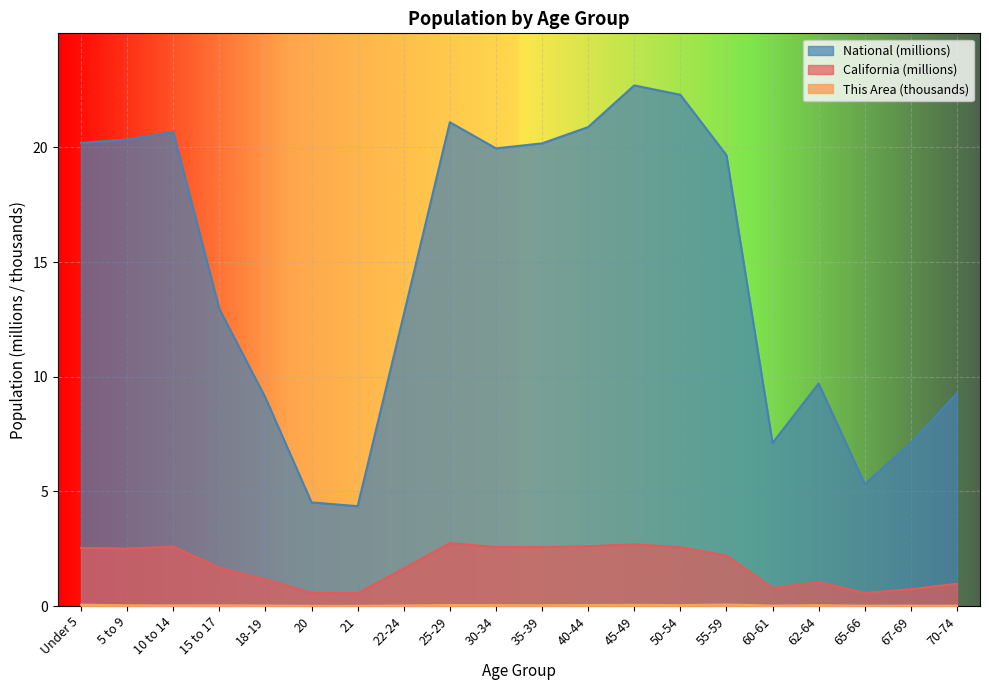

True or false: National and California intersect in this chart.

False